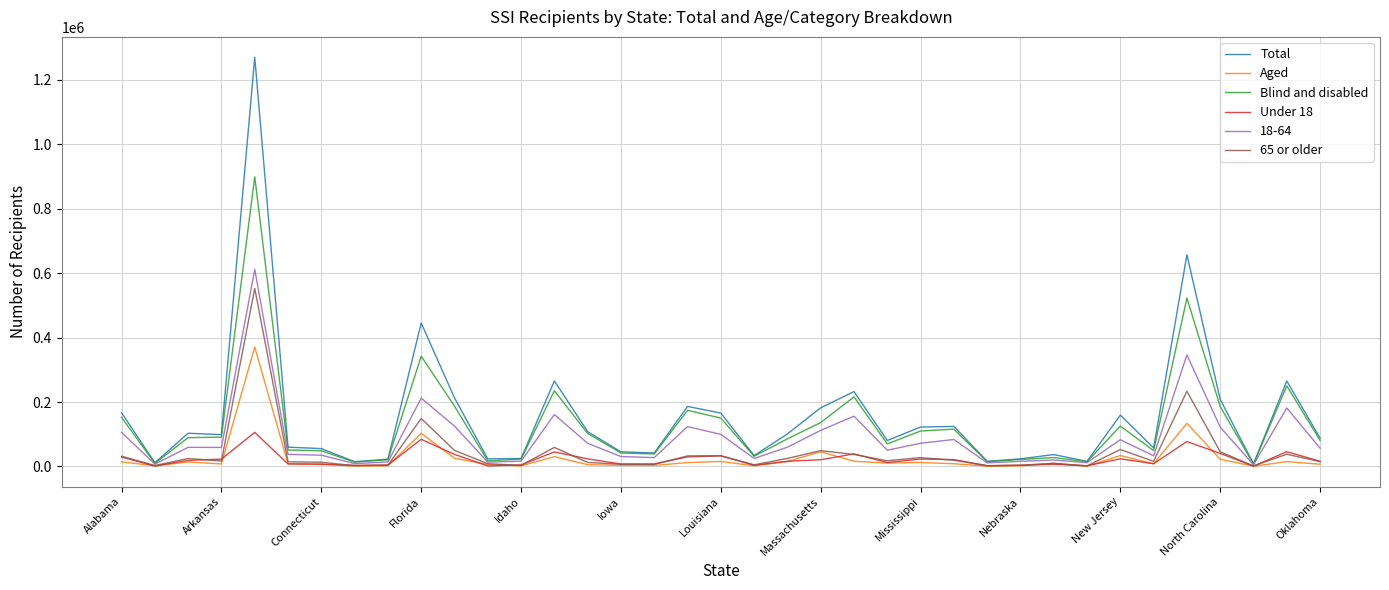

What is the sum of all Blind and disabled values?

4757640